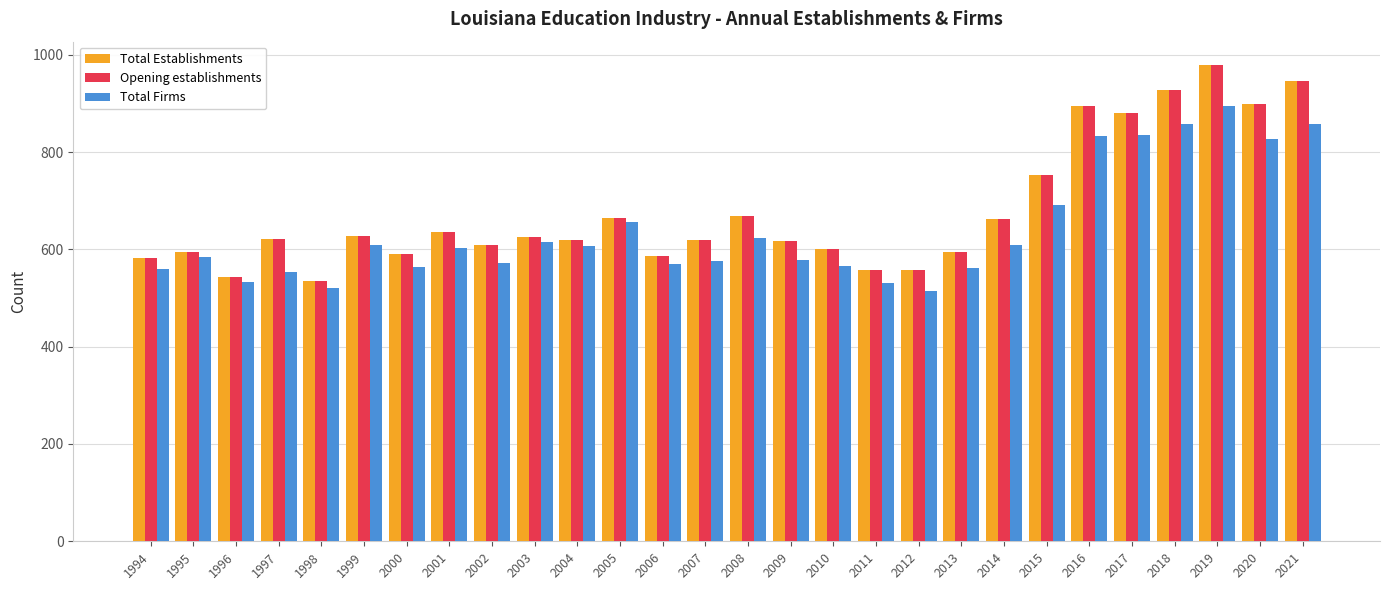

The Total Firms series shows 843 at 1998. True or false?

False